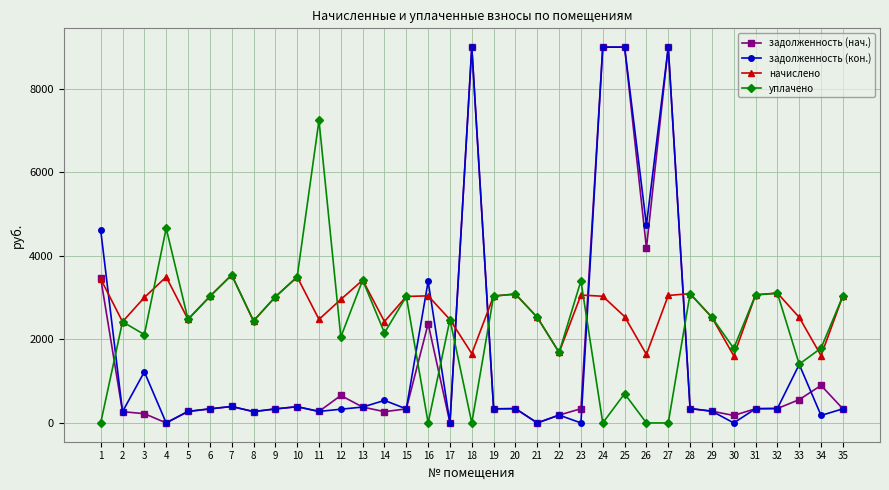

At how many categories does at least one series exceed 8825?

4